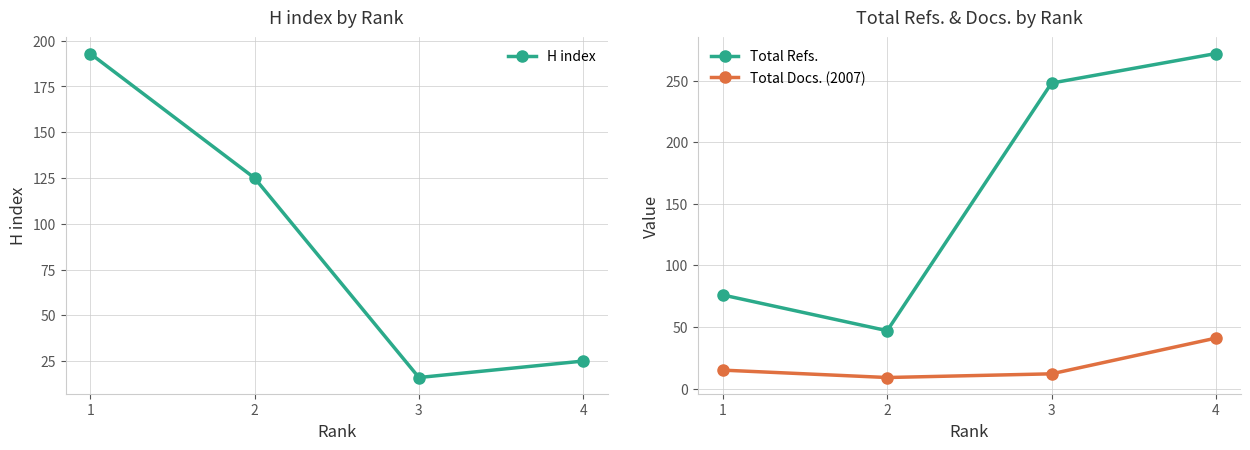

What is the minimum value for H index?

16